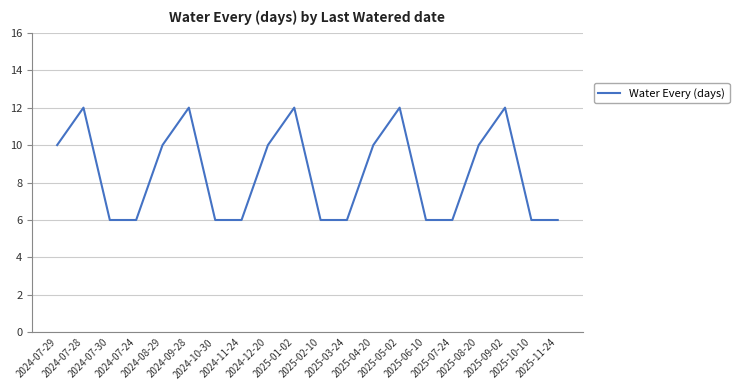

True or false: there are more than 0 points higher than both neighbors.

True